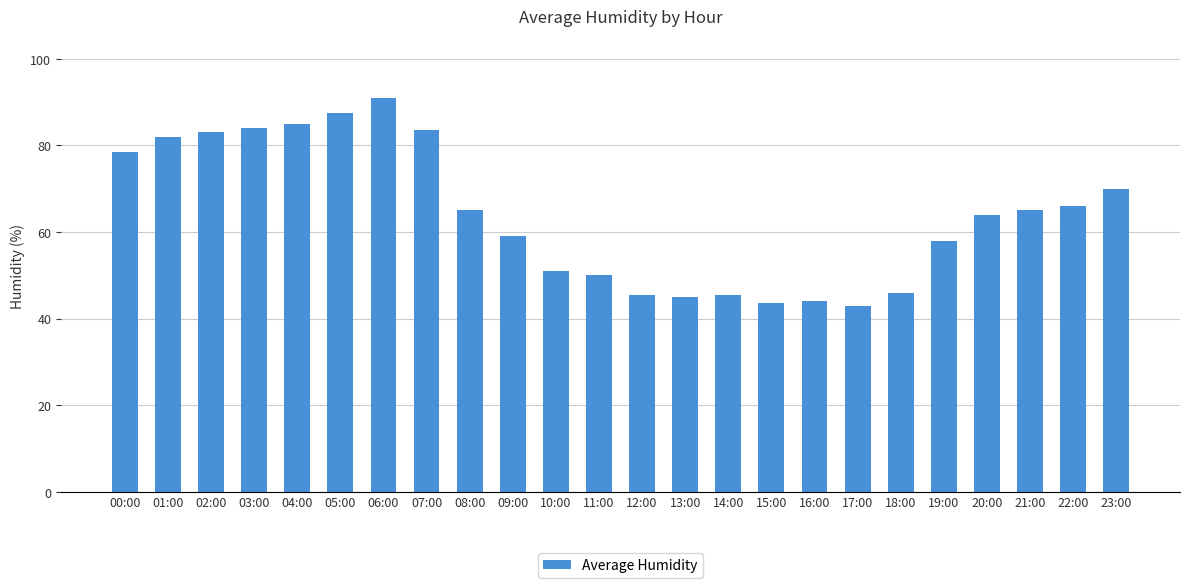

What is the difference between the values at 20:00 and 12:00?

18.5